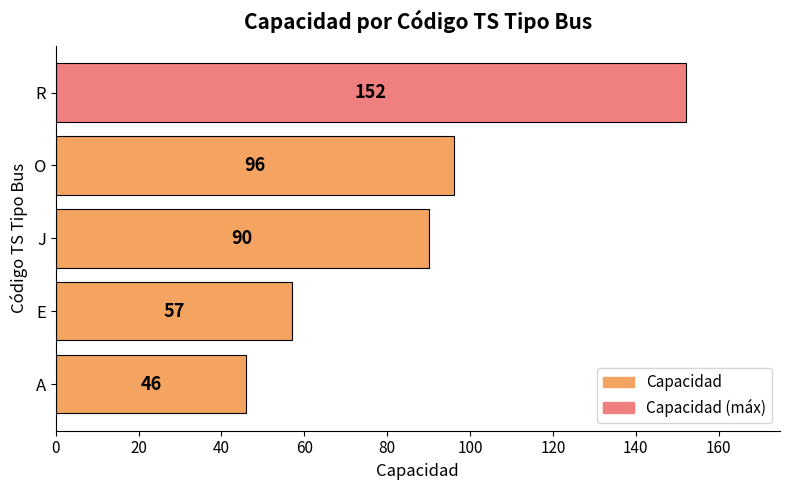

What is the greatest value displayed?

152